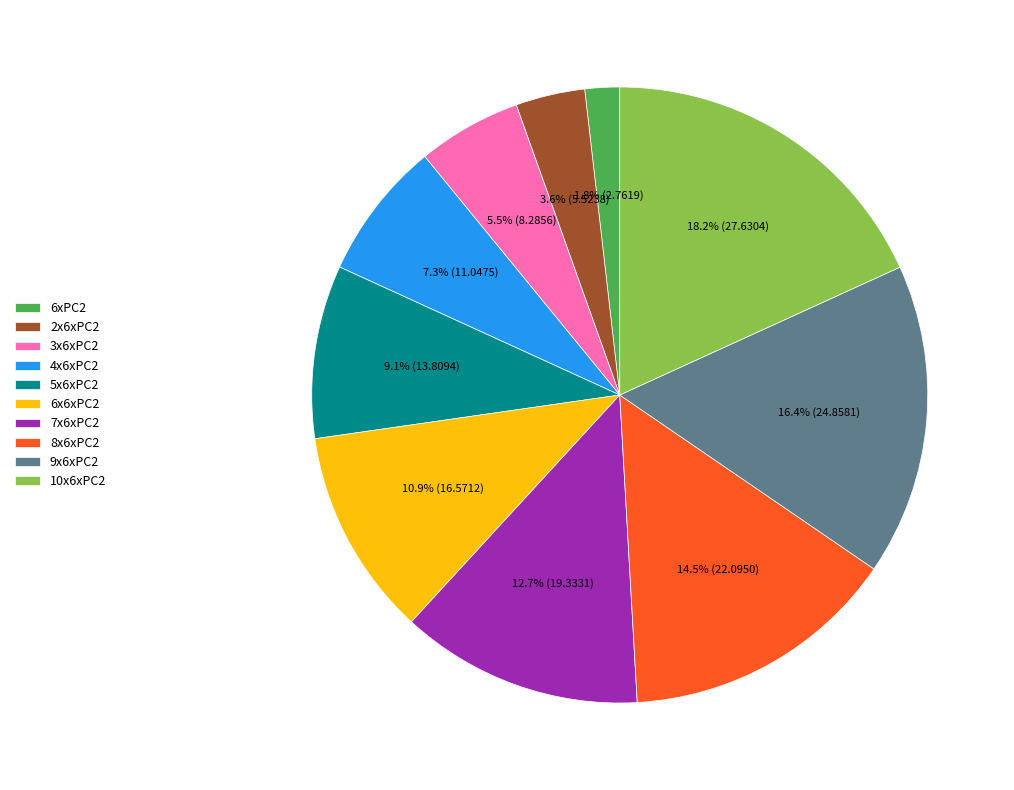

Rank the categories by value from lowest to highest.

6xPC2, 2x6xPC2, 3x6xPC2, 4x6xPC2, 5x6xPC2, 6x6xPC2, 7x6xPC2, 8x6xPC2, 9x6xPC2, 10x6xPC2